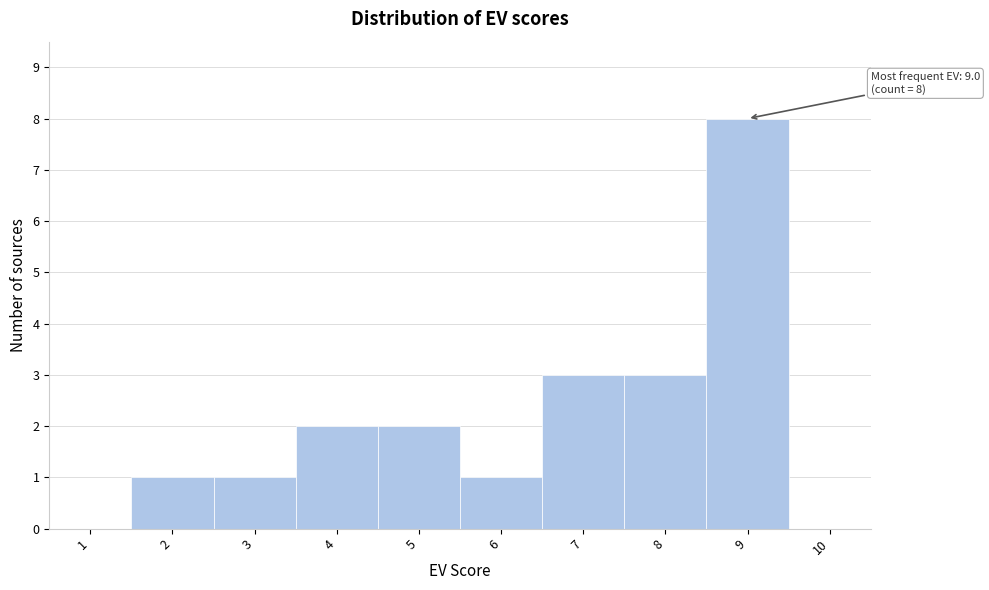

Which range on the x-axis has the tallest bar?

8.5 to 9.5